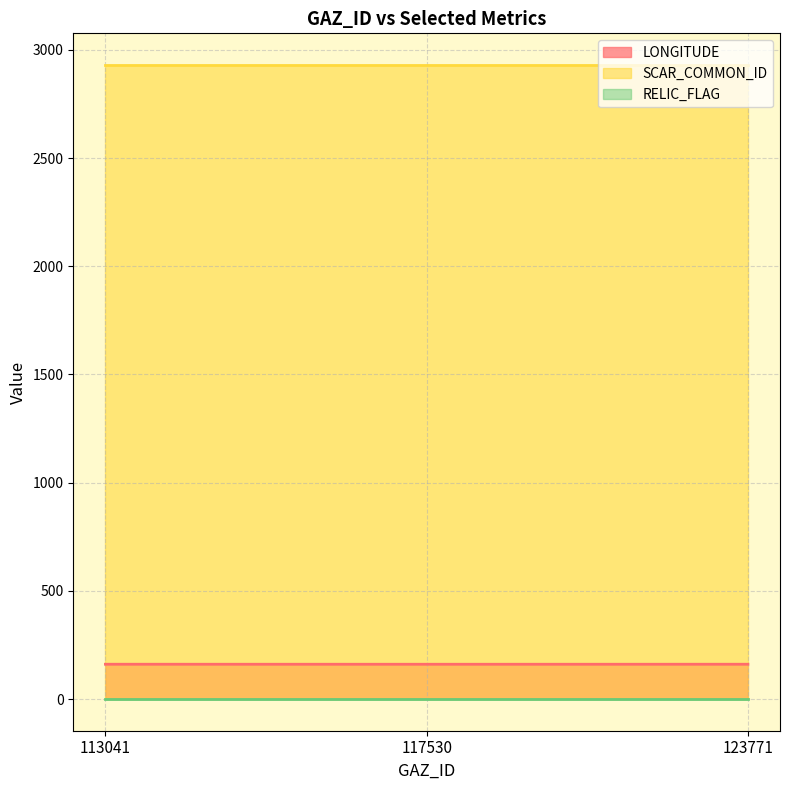

What value does the SCAR_COMMON_ID series have at 113041?

2930.0